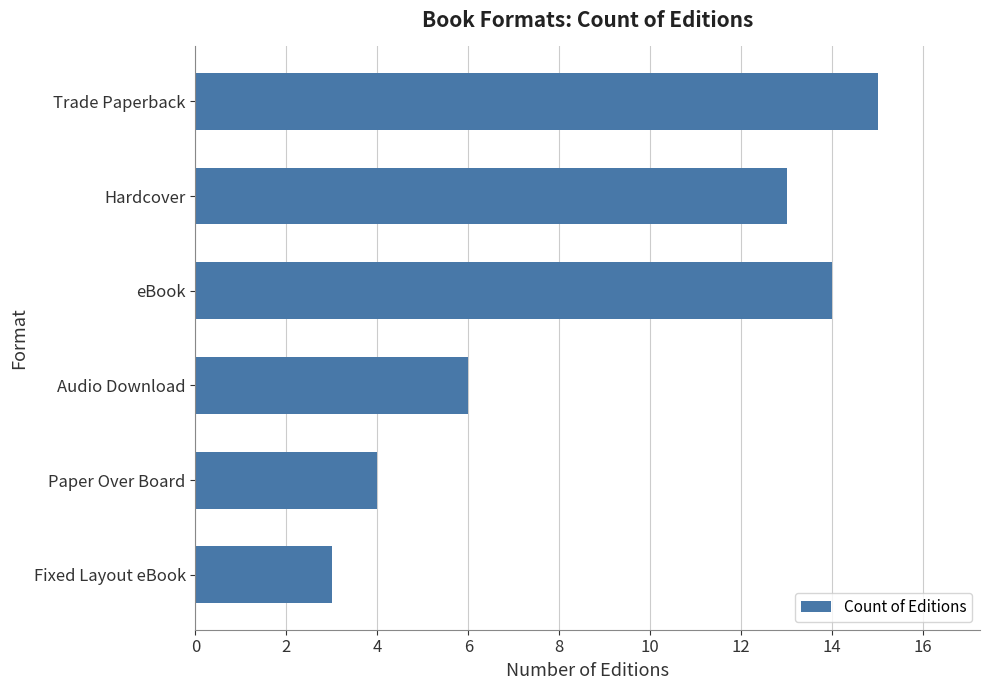

What is the difference between the maximum and minimum values?

12